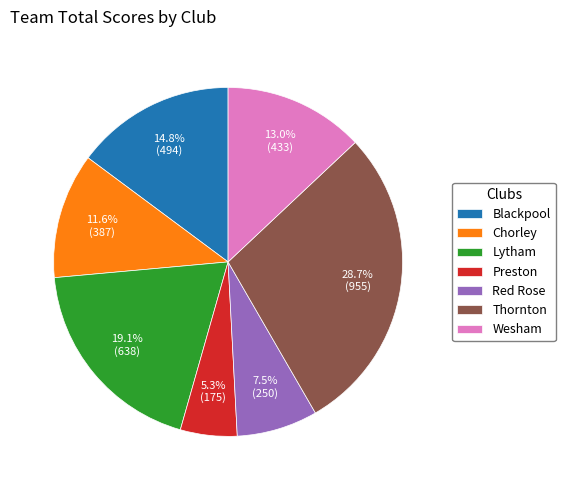

True or false: Blackpool accounts for 15% of the total.

True